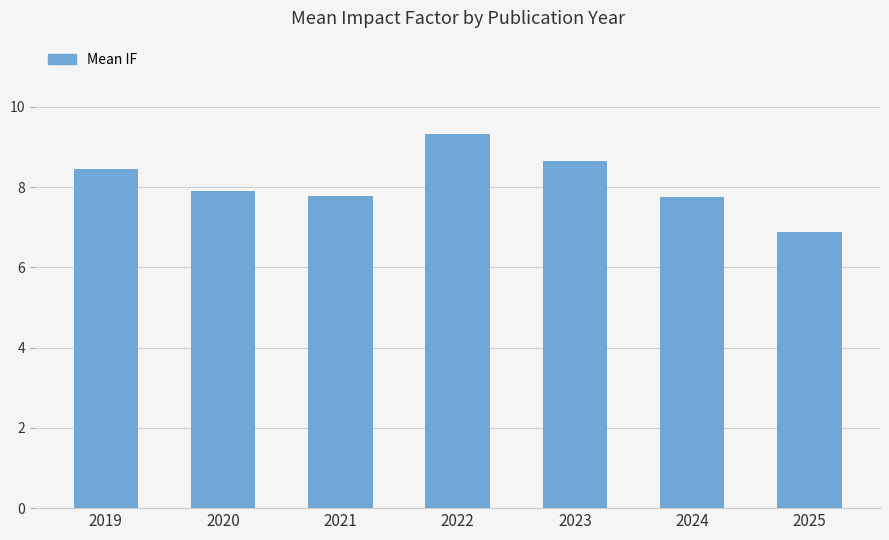

What is the value of the 4th bar from the left?

9.3